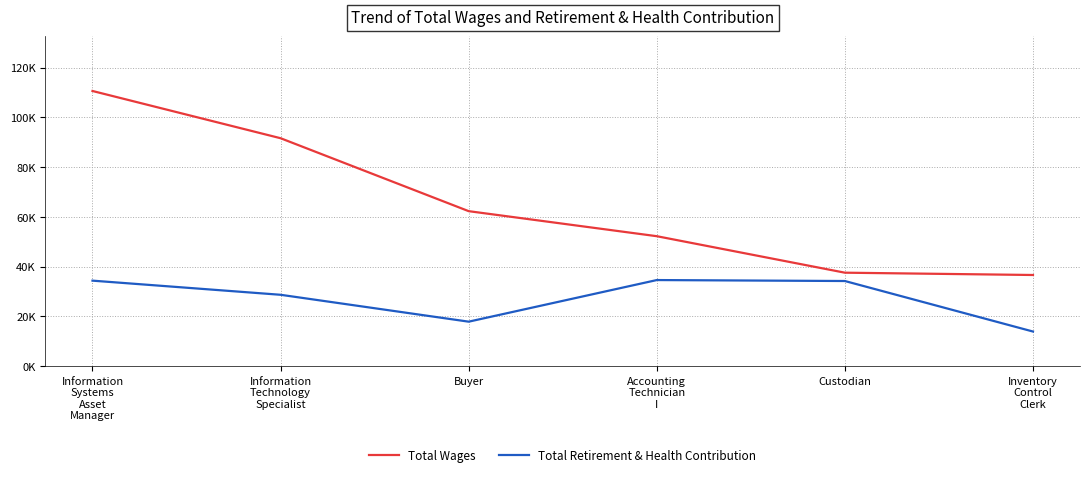

Does the chart display data point markers on the line(s)?

No